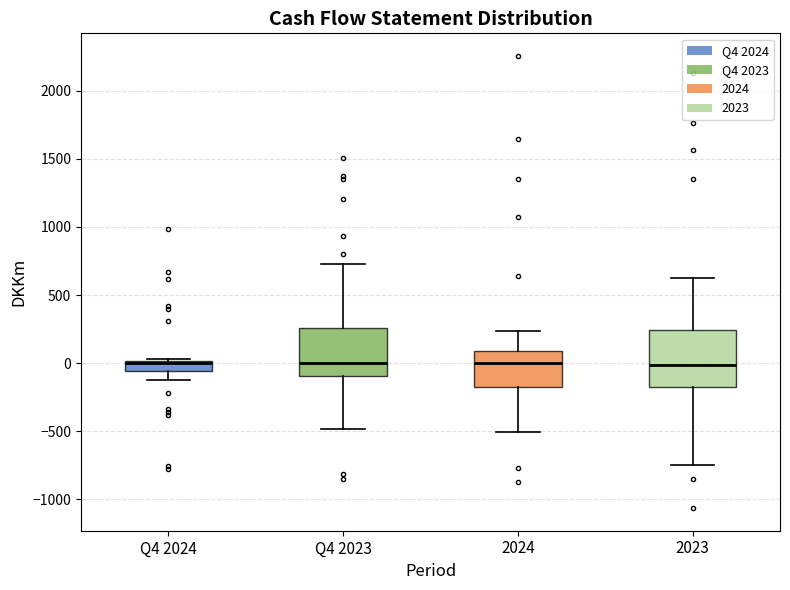

Comparing the boxes themselves (not the whiskers), which one is the tallest?

2023